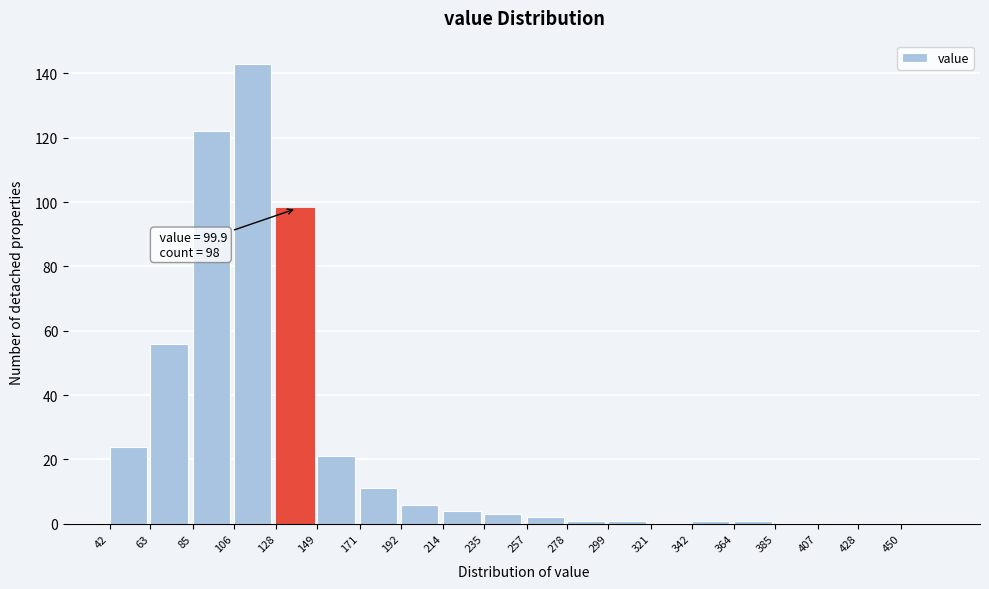

Reading right to left, what are all the values shown in this chart?

450=0	428=0	407=0	385=0	364=1	342=1	321=0	299=1	278=1	257=2	235=3	214=4	192=6	171=11	149=21	128=98	106=143	85=122	63=56	42=24